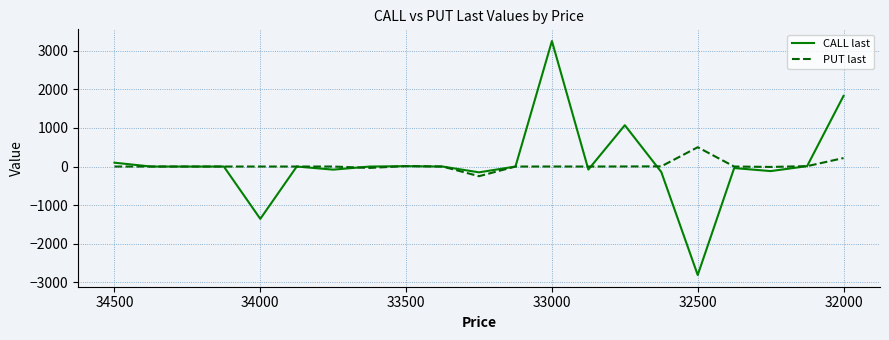

Reading left to right, list all the values displayed in this chart.

CALL last: 100	0	0	0	-1355	0	-80	0	10	0	-150	0	3250	-78	1070	-141	-2809	-39	-118	10	1830
PUT last: 0	0	0	0	0	0	0	-36	12	0	-250	0	1	0	2	5	500	0	-10	10	220